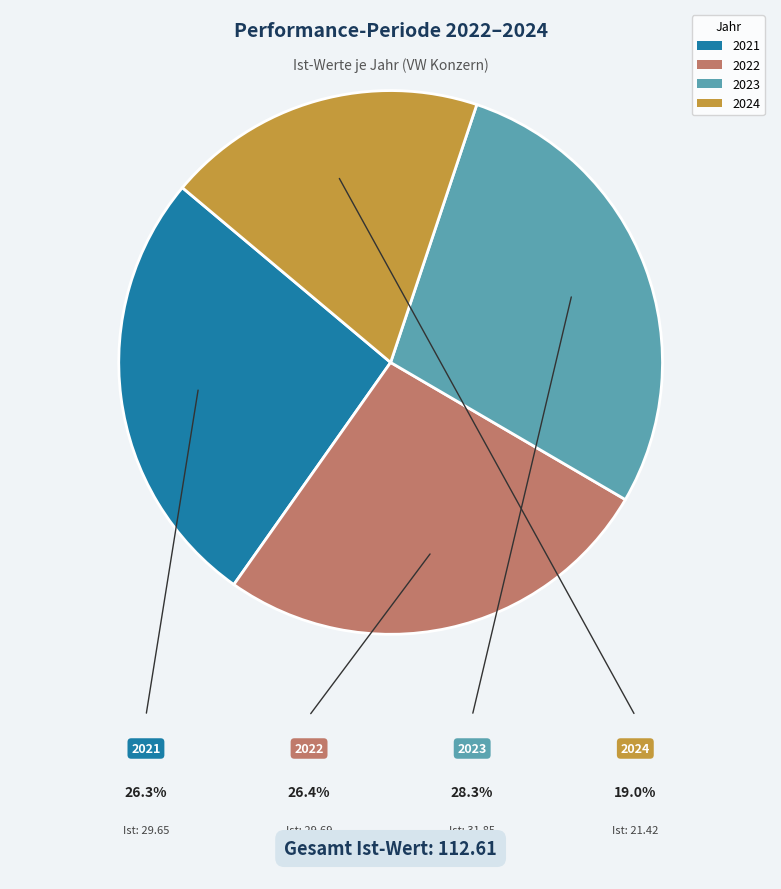

Approximately how many times larger is the value at 2021 compared to 2022?

1.0